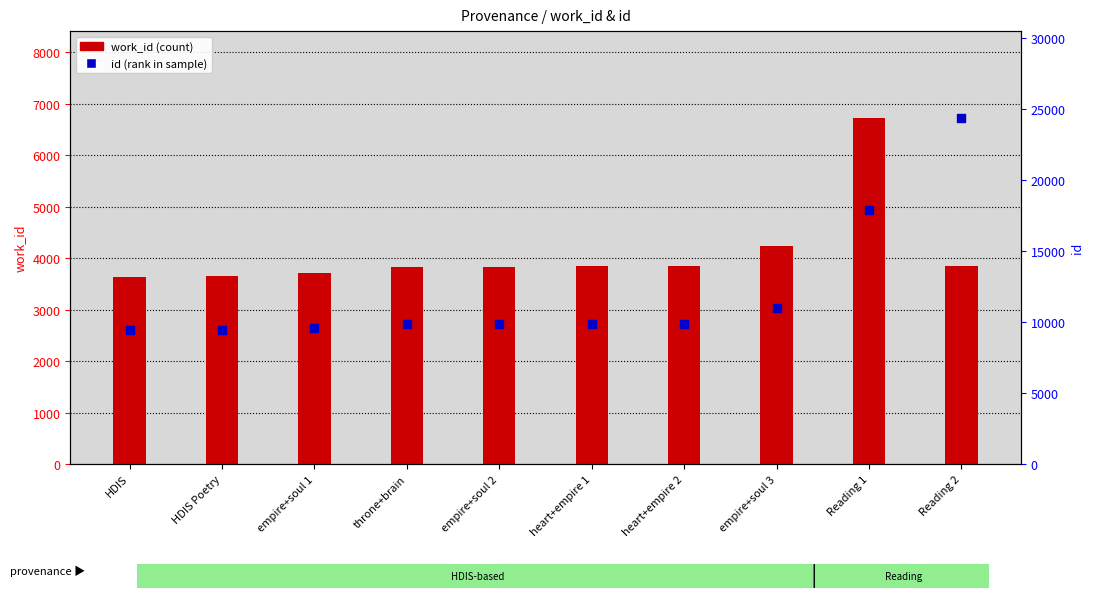

Which series has the largest Y range (max minus min)?

id